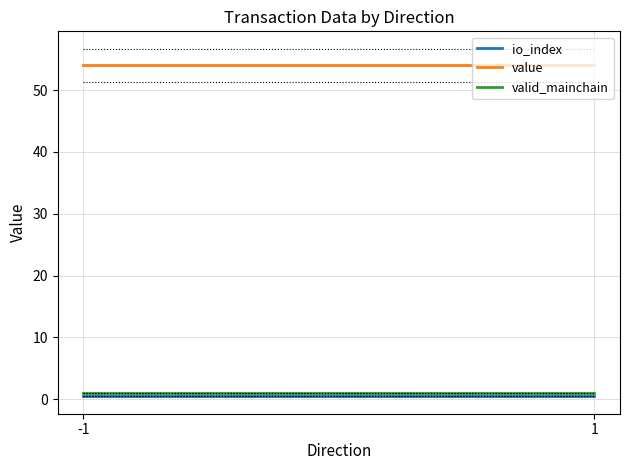

How many lines are shown in the chart?

3